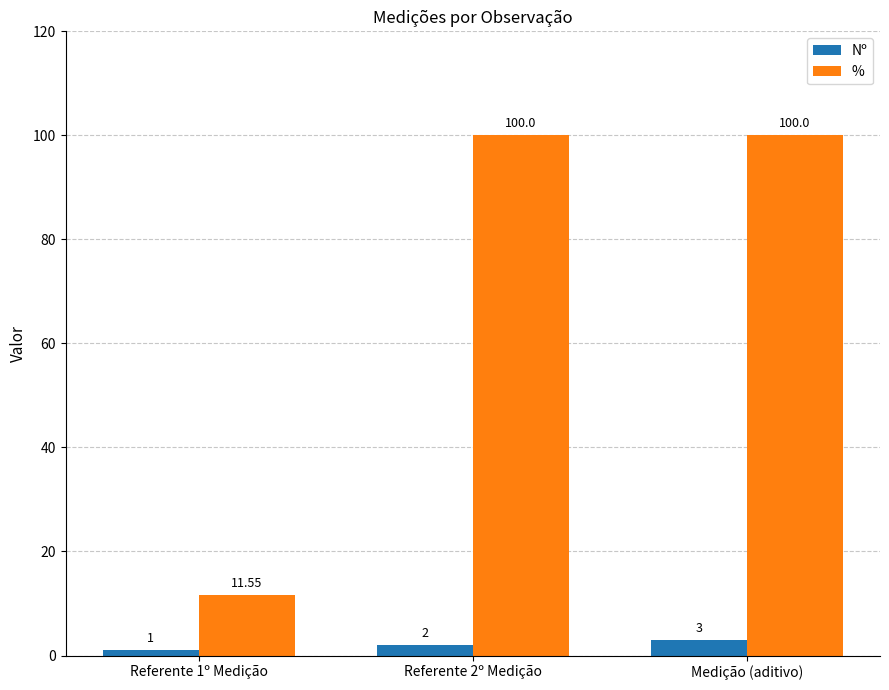

Is the value of Nº at Medição (aditivo) greater than the value of % at Referente 2º Medição?

No